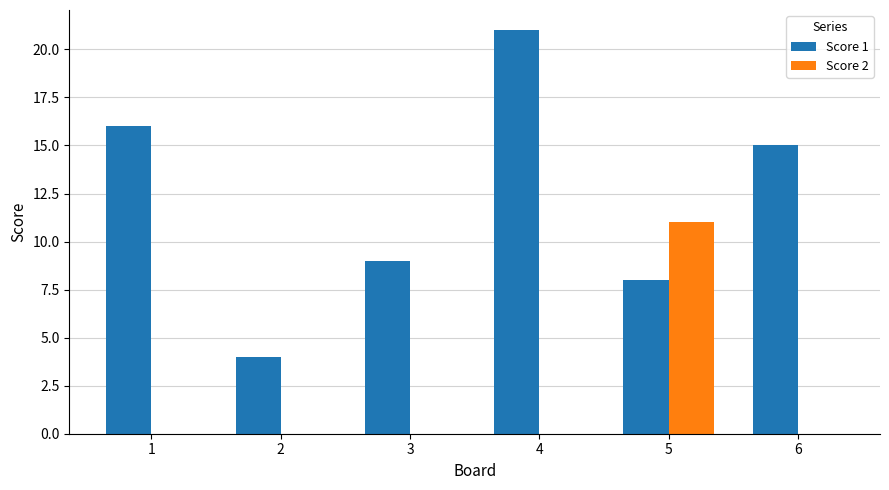

How many distinct data groups are displayed?

2